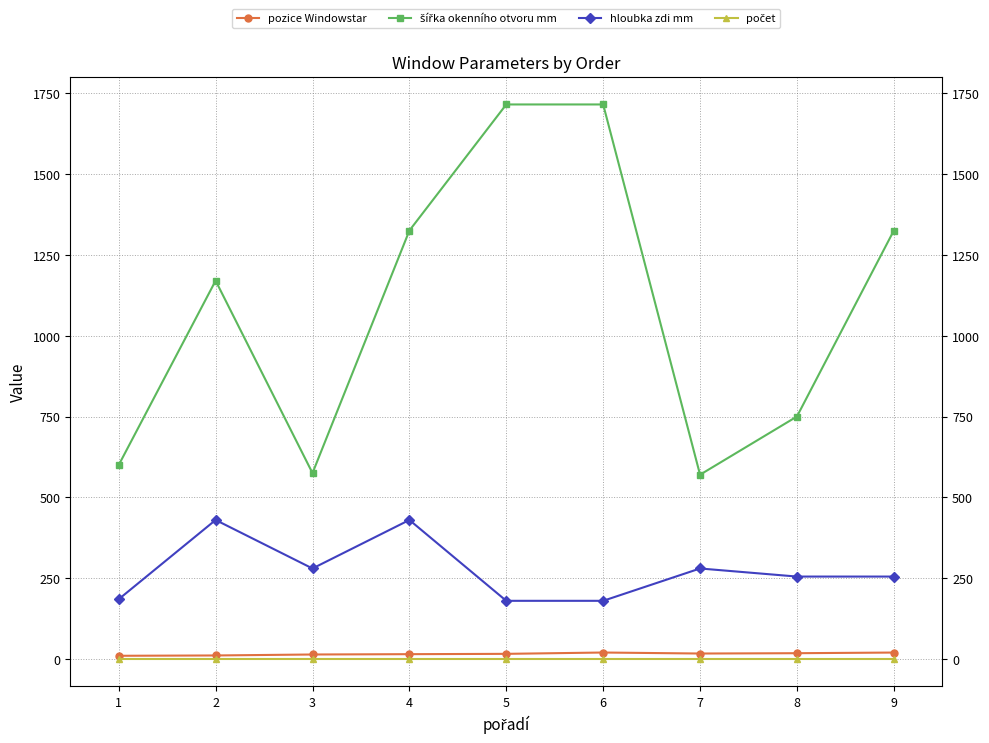

What is the difference between the highest and lowest values at 4?

1324.0